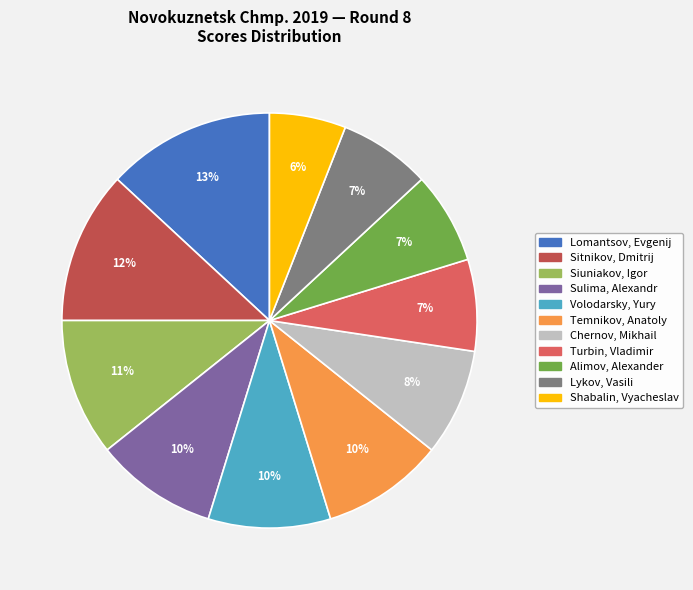

To the nearest percent, what is the difference between the largest and smallest slice percentages?

7%